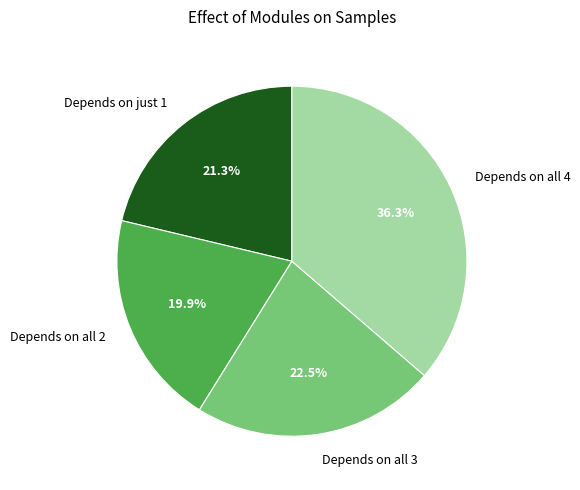

Which slice is the smallest?

Depends on all 2